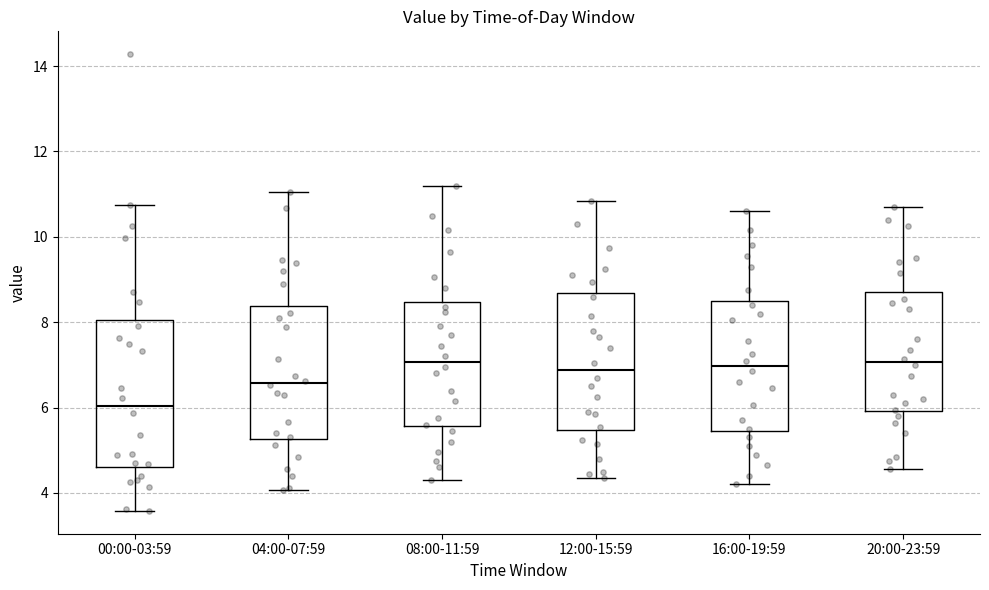

Reading left to right, transcribe this box plot: for each box, give where its median line is, the range the box spans, and where its two whiskers end, as read against the y-axis. The values are not printed on the chart, so give them approximately, as read against the axis.

00:00-03:59: median 6.0, box 4.6 to 8.0, whiskers 3.6 to 10.8
04:00-07:59: median 6.6, box 5.2 to 8.4, whiskers 4.0 to 11.0
08:00-11:59: median 7.0, box 5.6 to 8.4, whiskers 4.4 to 11.2
12:00-15:59: median 6.8, box 5.4 to 8.6, whiskers 4.4 to 10.8
16:00-19:59: median 7.0, box 5.4 to 8.4, whiskers 4.2 to 10.6
20:00-23:59: median 7.0, box 6.0 to 8.8, whiskers 4.6 to 10.8